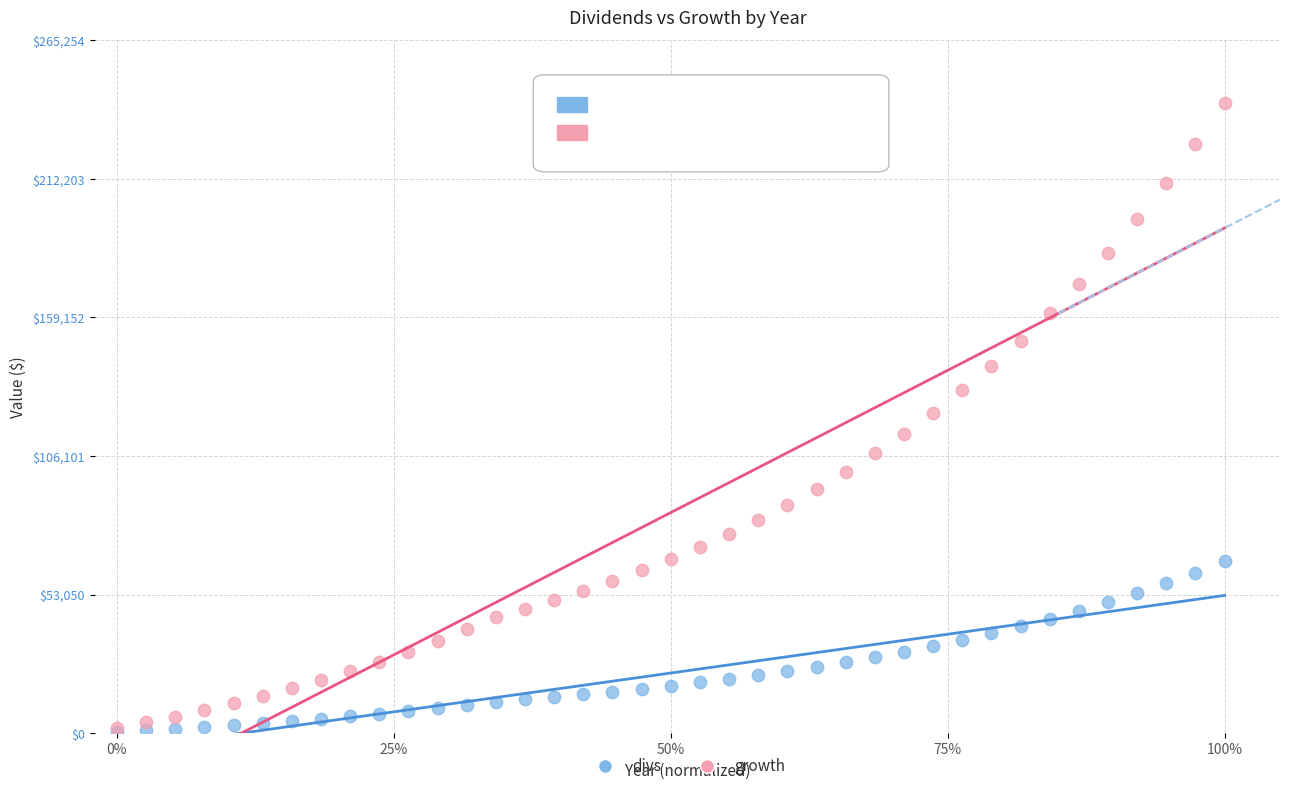

Which series has the widest spread of Y values?

growth